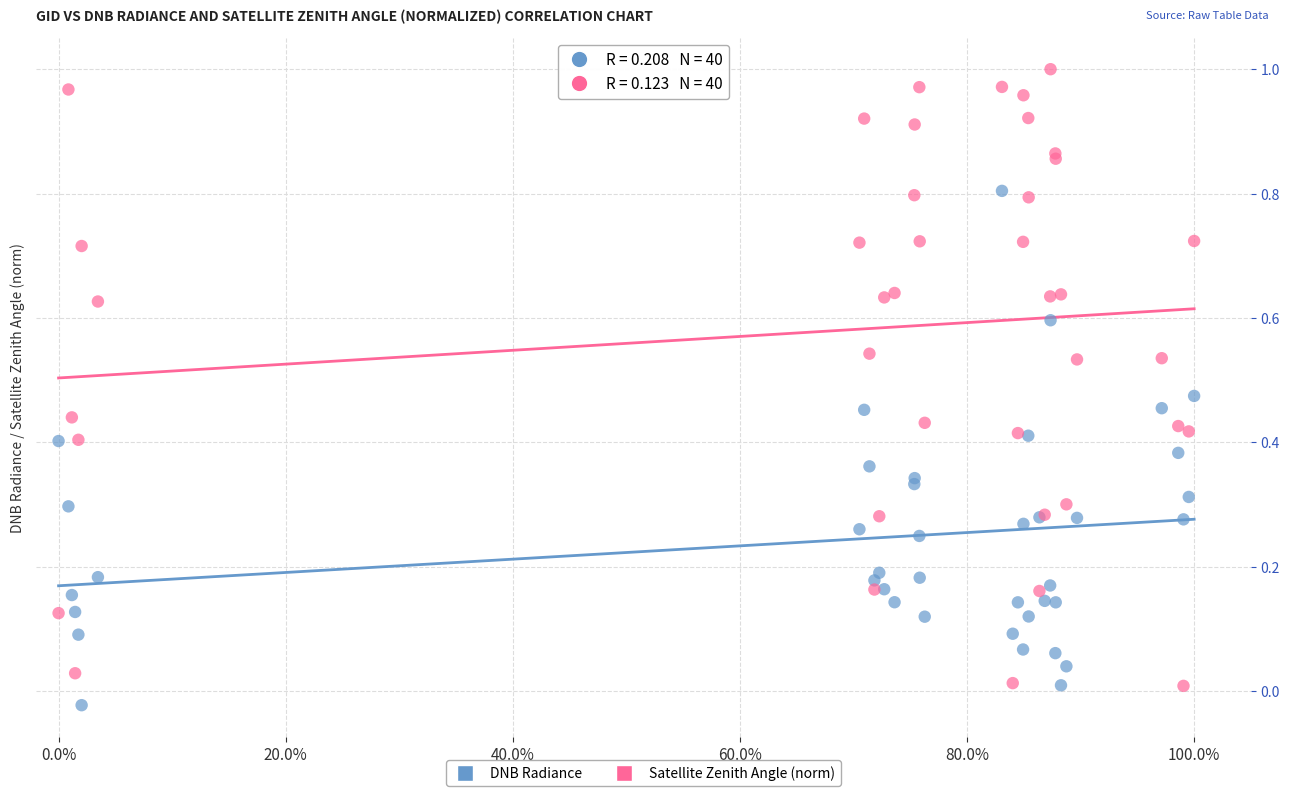

Which series has the widest spread of Y values?

Satellite Zenith Angle (norm)